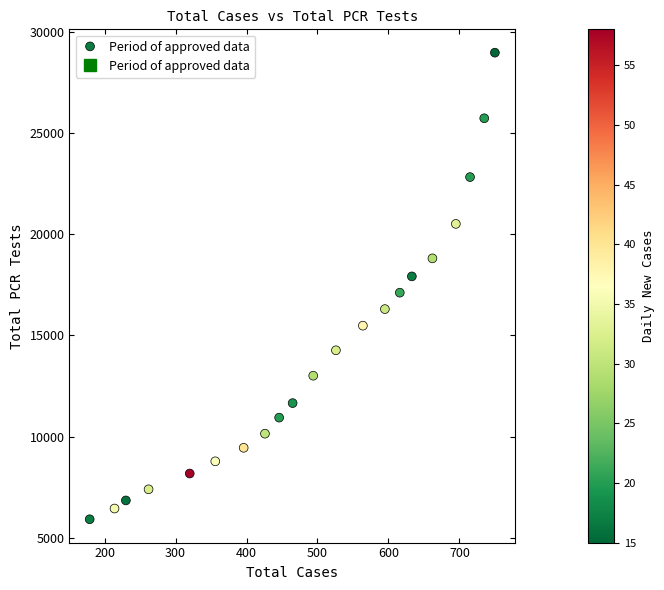

What is the range of X values (max minus min)?

571